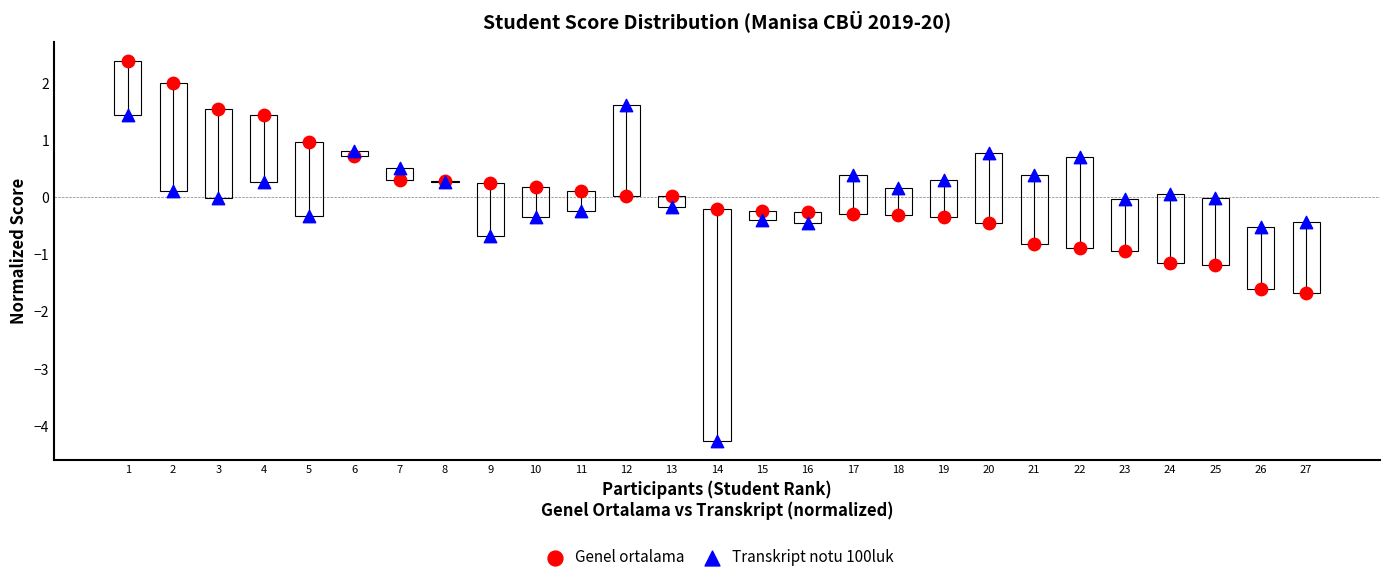

Which series contains the lowest Y value?

Transkript notu 100luk